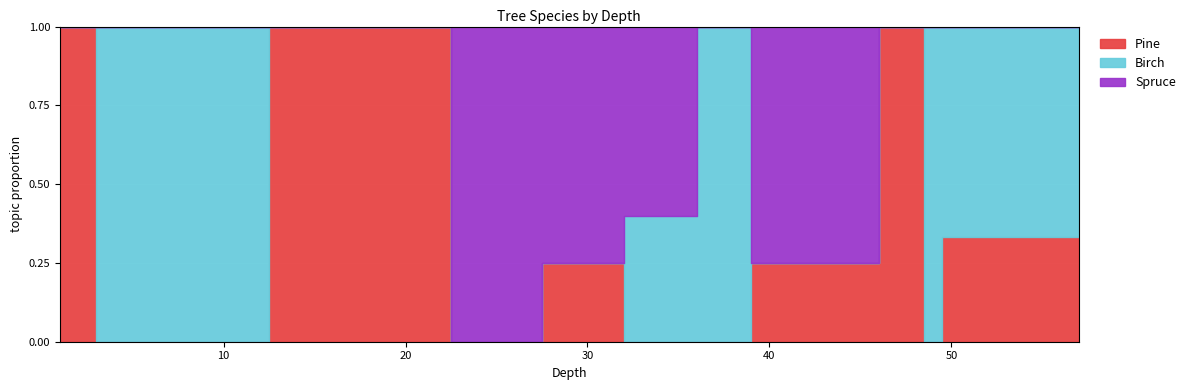

How many Pine values are between 0 and 1?

13